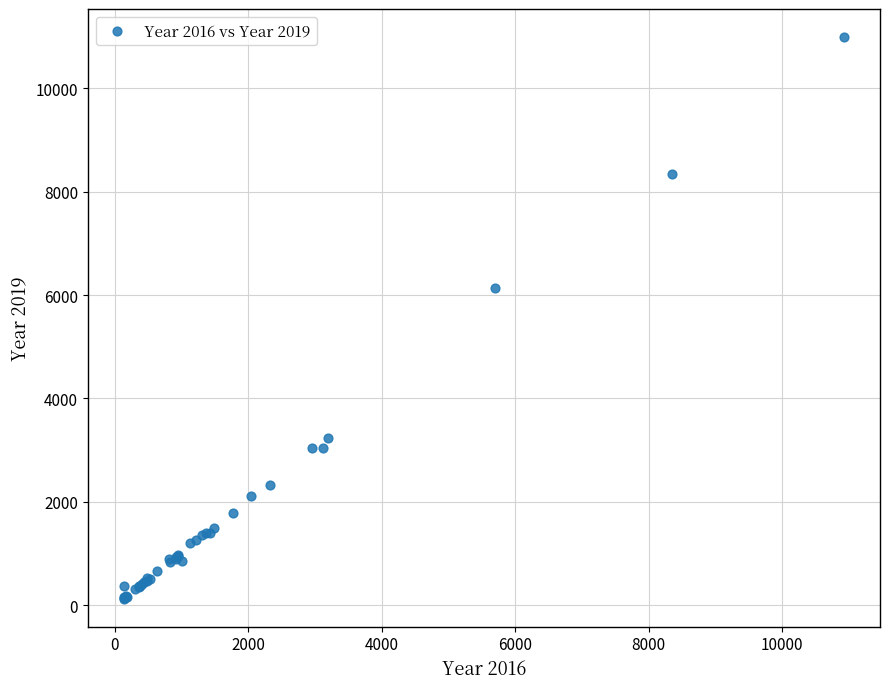

What Y value in the scatter plot is closest to 5559?

6129